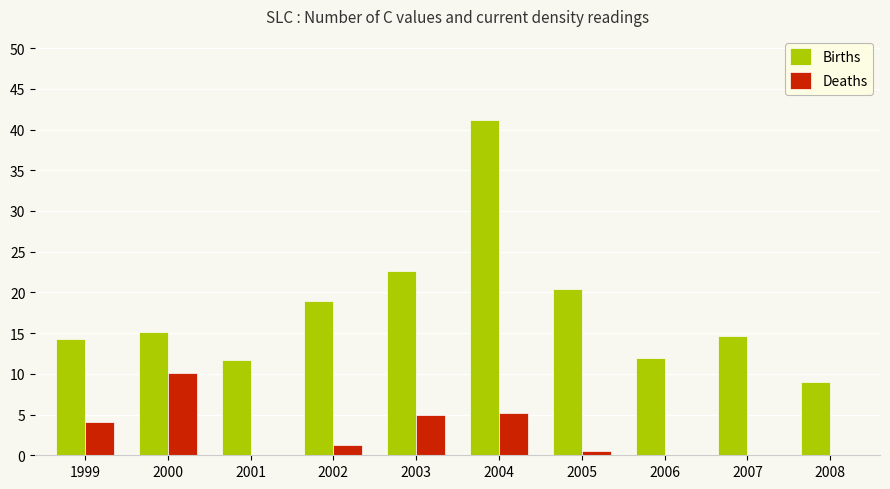

Where does the Births series first go above 15?

2000